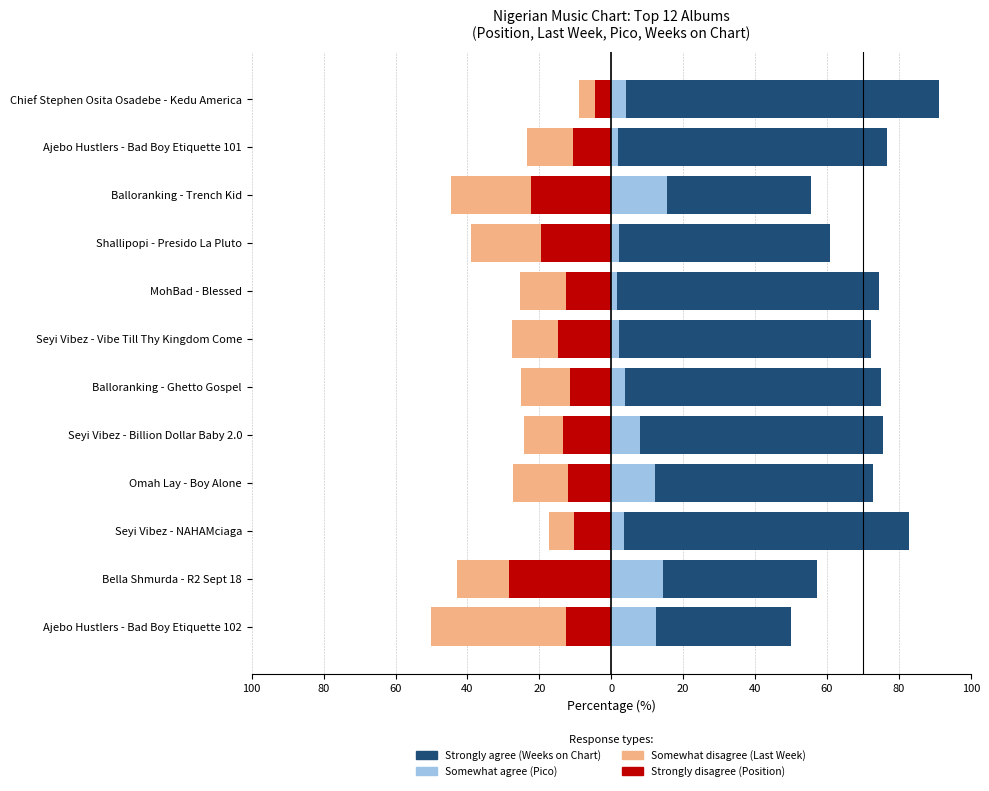

Which series has the largest total across all categories?

Strongly agree (Weeks on Chart)